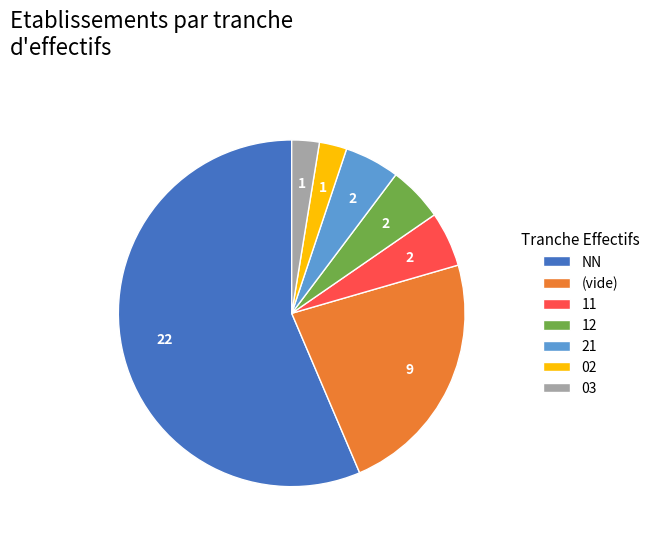

Is there a majority slice in this chart?

Yes